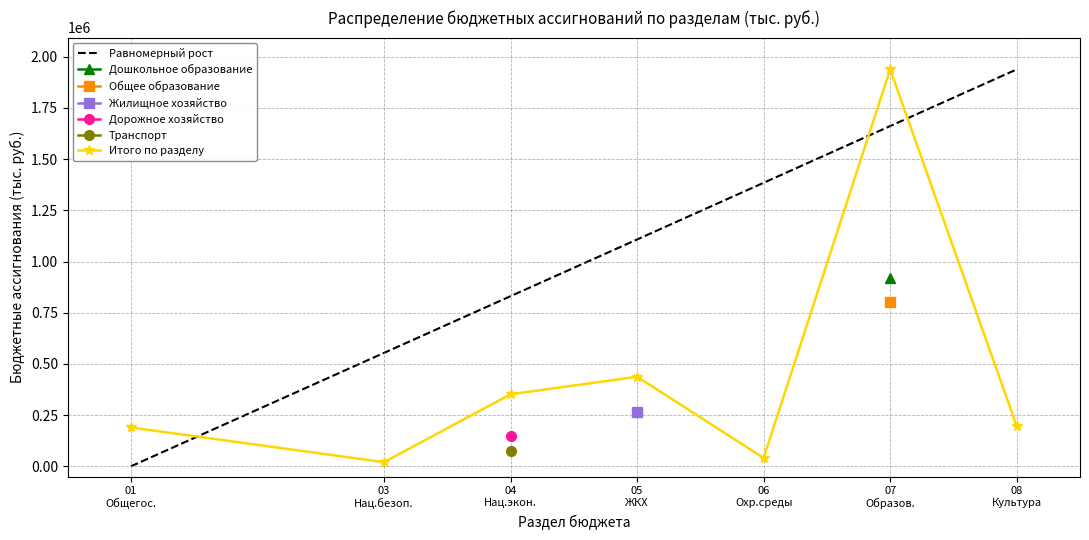

What is the maximum value for Итого по разделу?

1938382.1